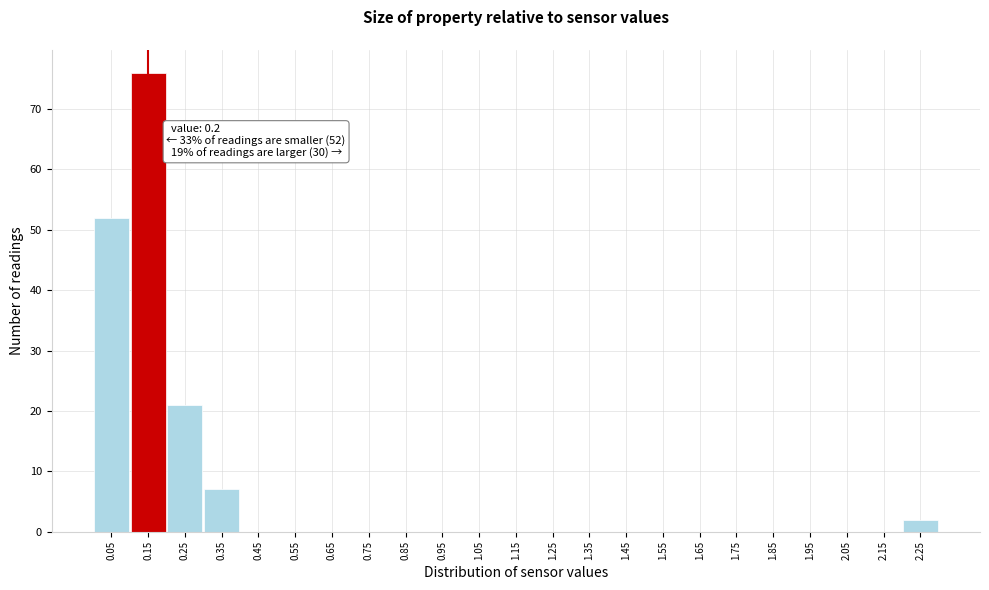

Reading right to left, transcribe all the data shown in this chart.

2.25=2	2.15=0	2.05=0	1.95=0	1.85=0	1.75=0	1.65=0	1.55=0	1.45=0	1.35=0	1.25=0	1.15=0	1.05=0	0.95=0	0.85=0	0.75=0	0.65=0	0.55=0	0.45=0	0.35=7	0.25=21	0.15=76	0.05=52